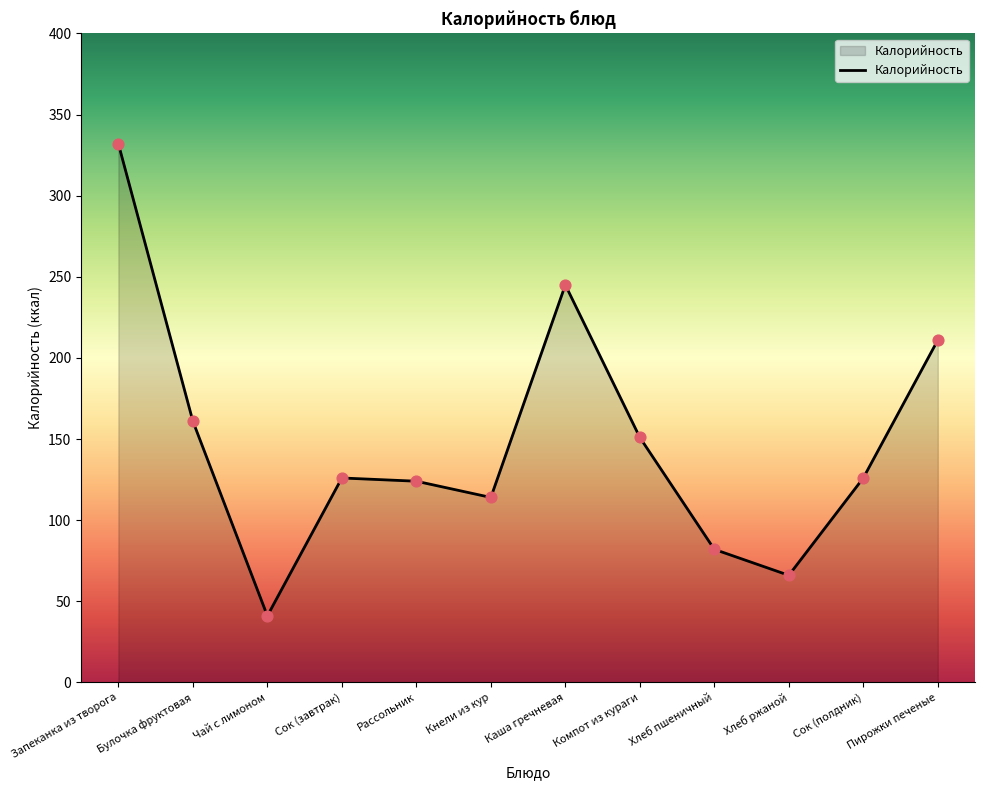

What is the change in value from Каша гречневая to Хлеб ржаной?

-179